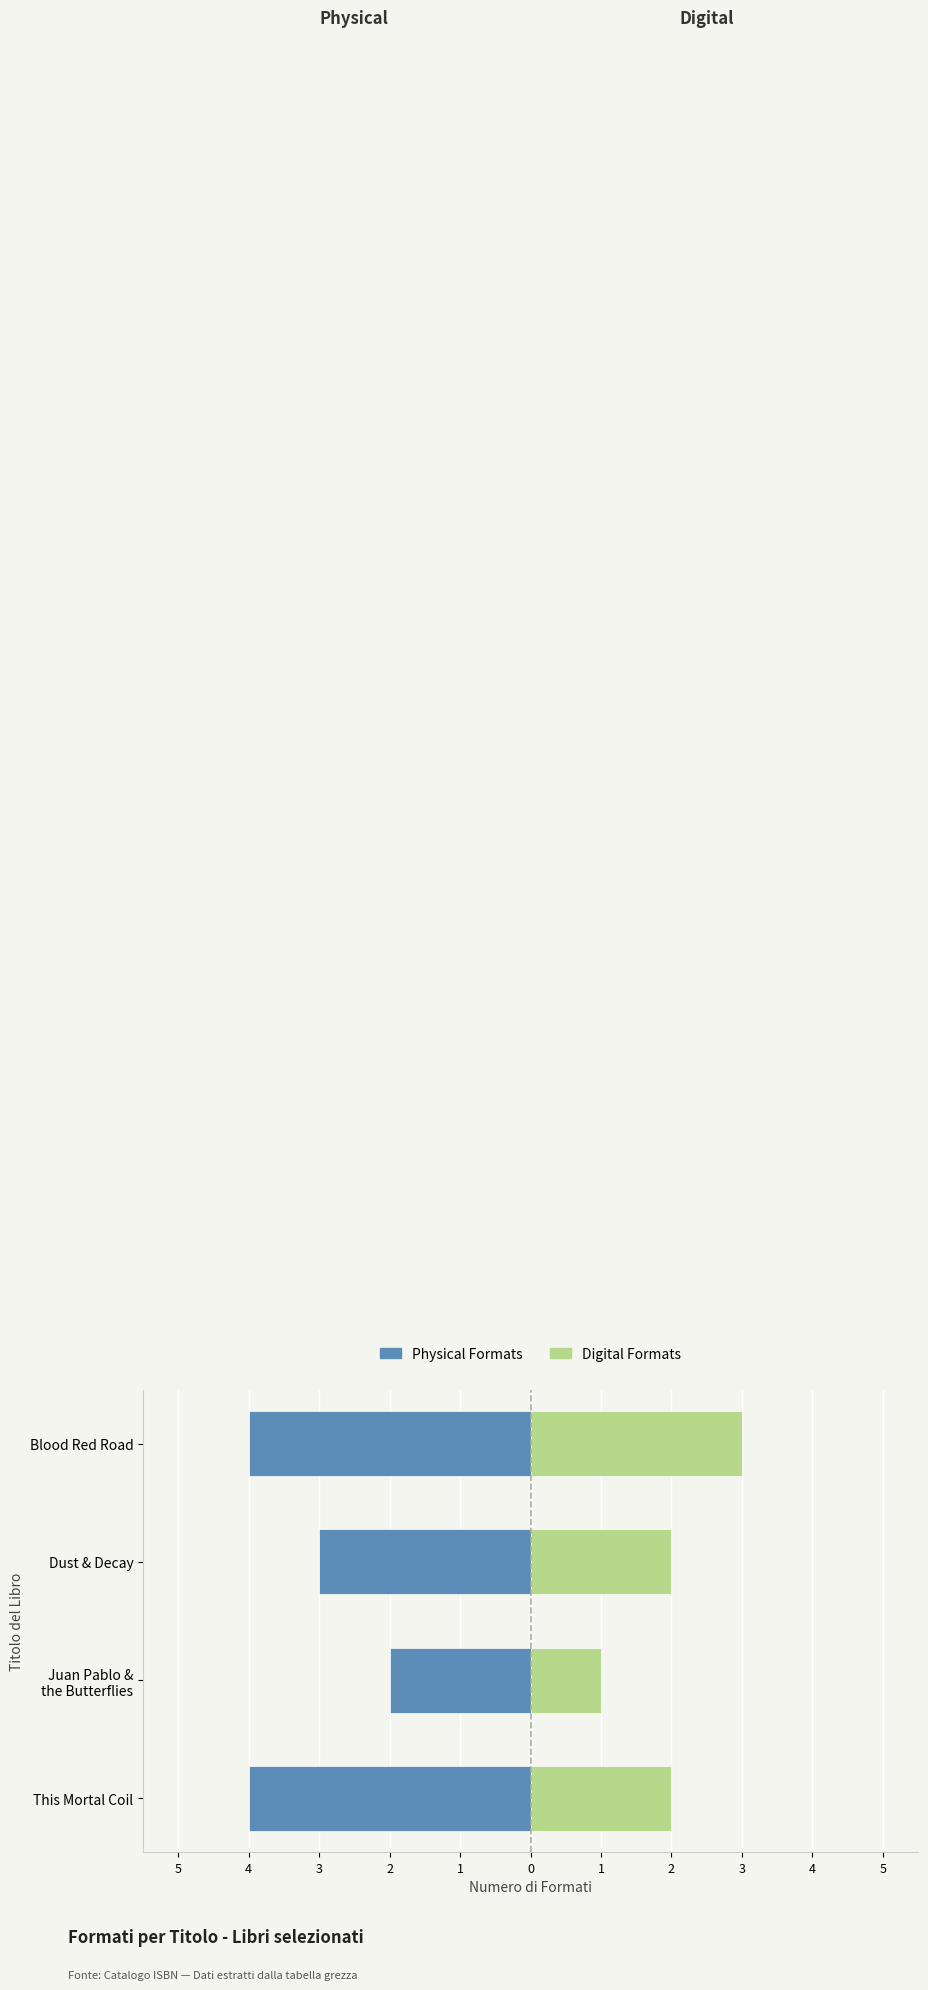

True or false: Digital Formats has a value of 1 at Blood Red Road.

False